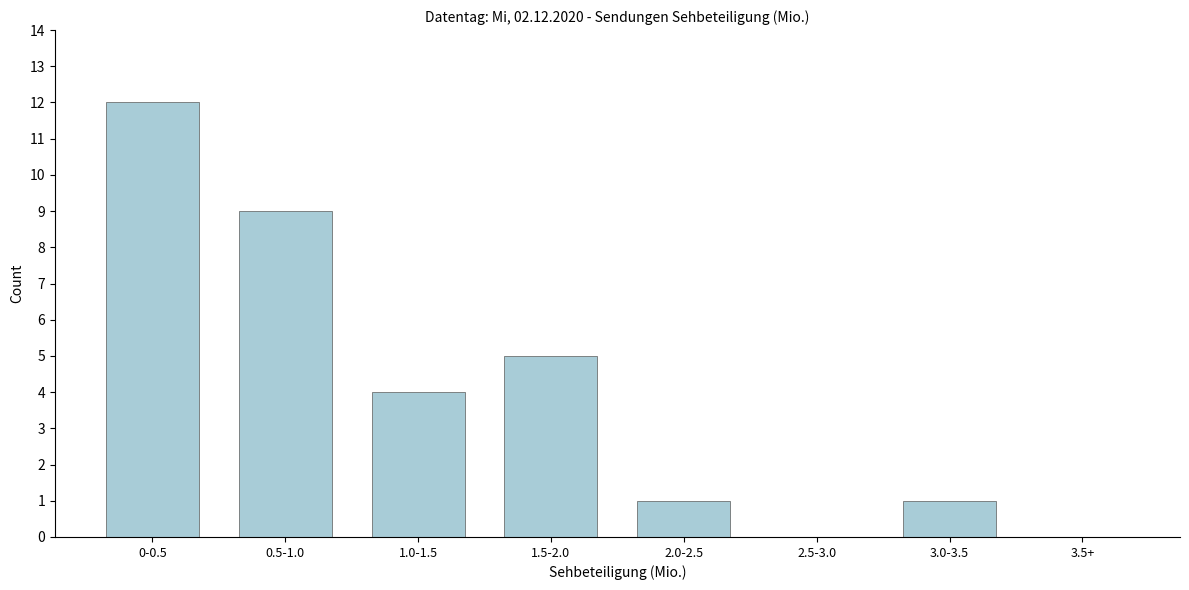

Reading right to left, extract all data points from this chart.

3.5+=0	3.0-3.5=1	2.5-3.0=0	2.0-2.5=1	1.5-2.0=5	1.0-1.5=4	0.5-1.0=9	0-0.5=12